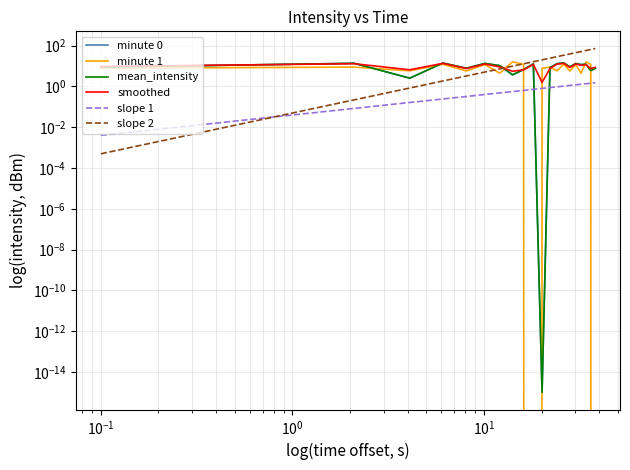

In mean_intensity, how many points are higher than both neighbors (excluding endpoints)?

7